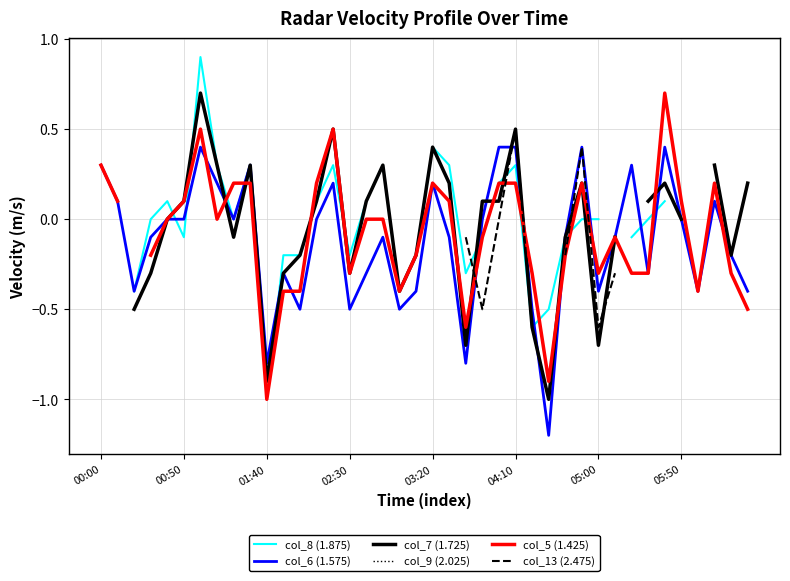

What is the smallest value displayed?

-1.2